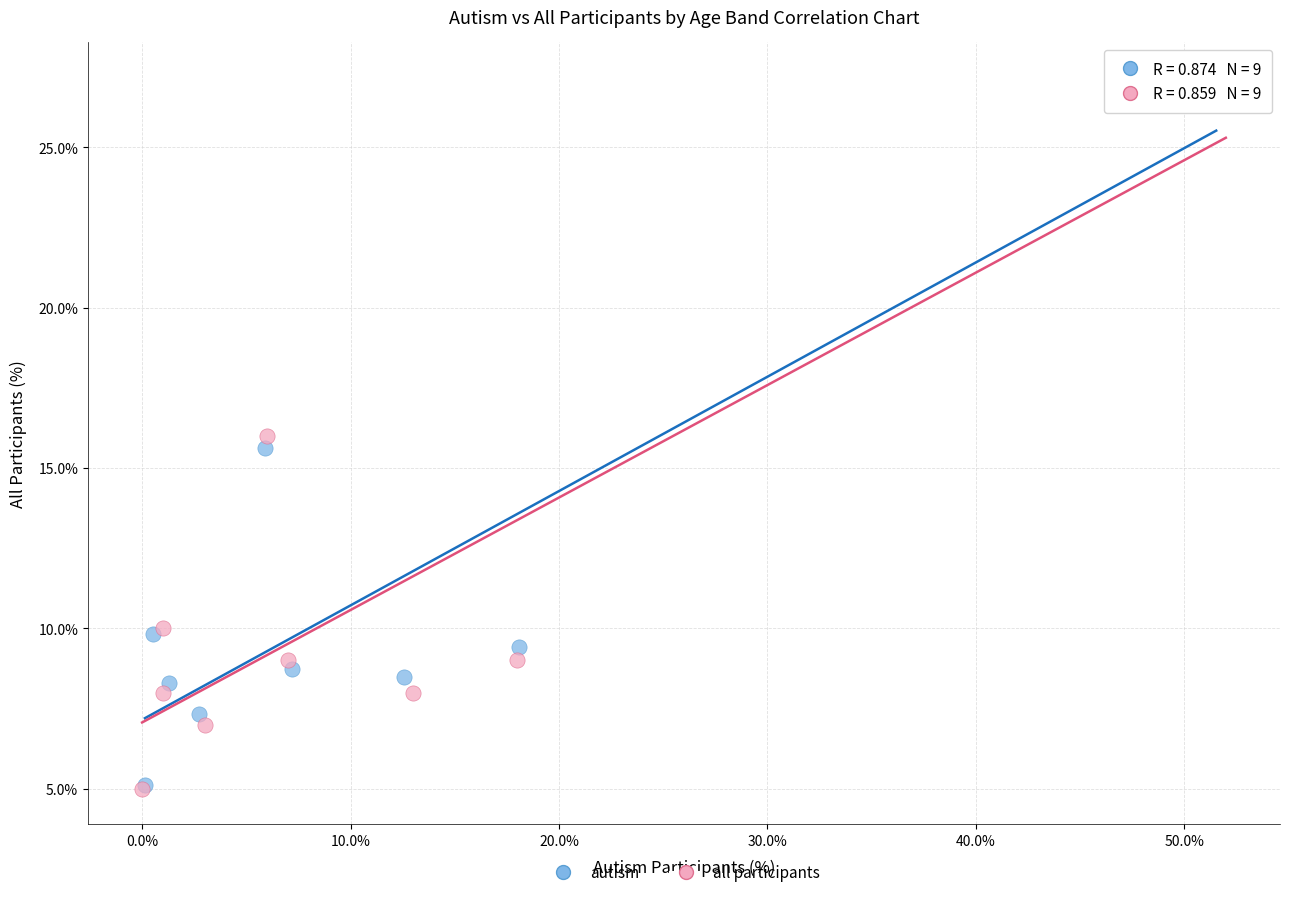

Which series has the widest spread of Y values?

autism